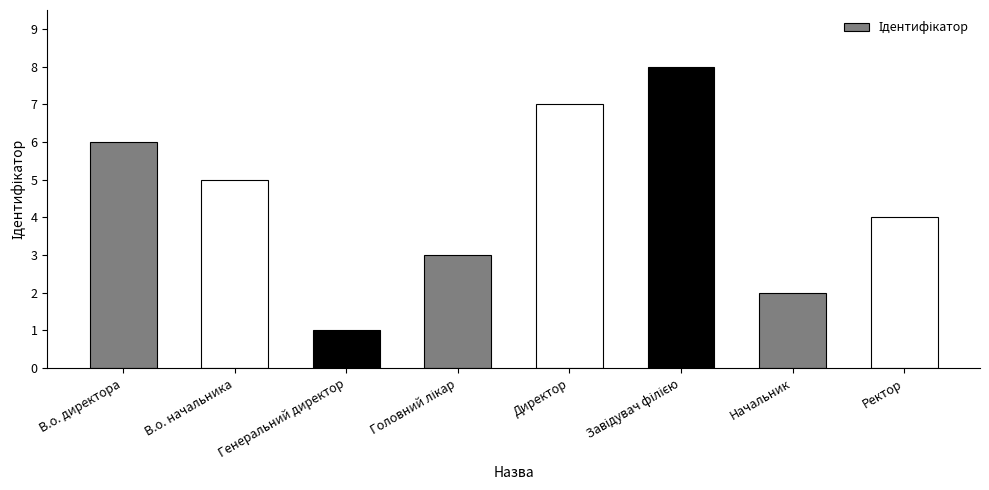

Count the number of categories in the chart.

8